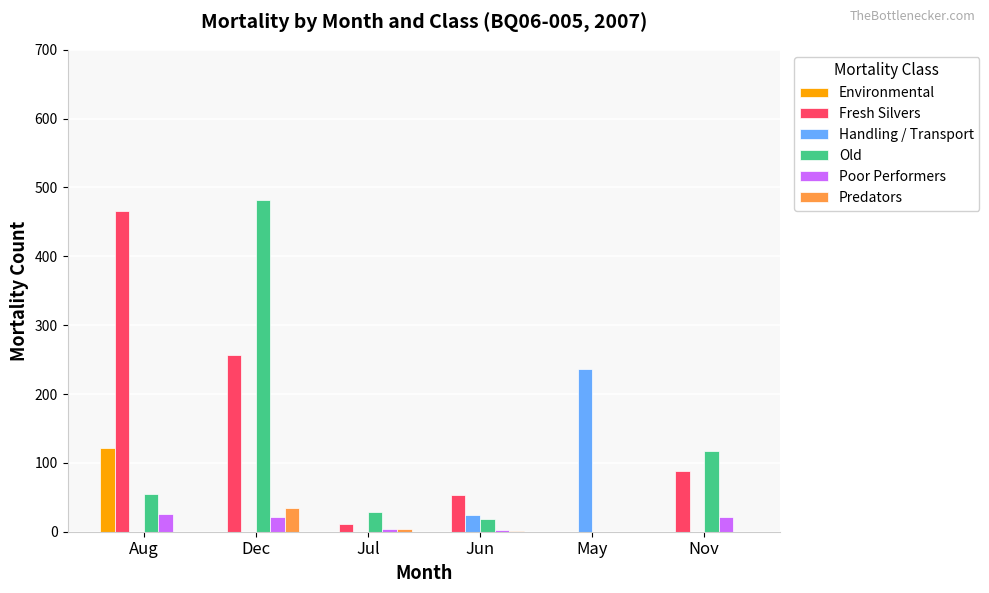

The Environmental series shows 38 at Jun. True or false?

False